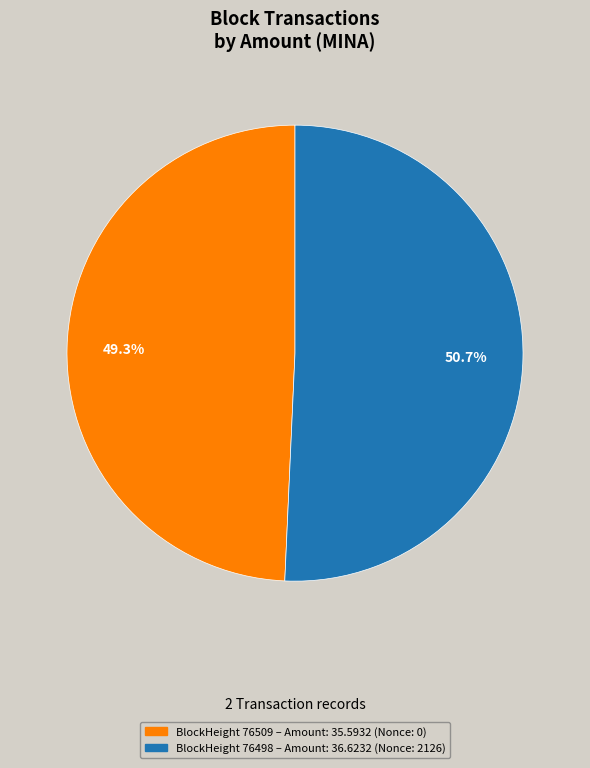

Is there any slice that represents more than half of the pie?

Yes